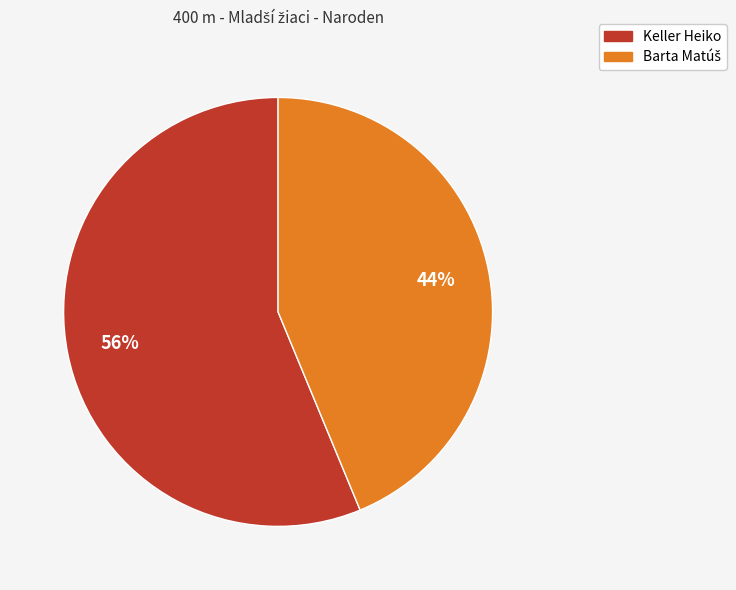

Is it true that Keller Heiko is 56% of the pie?

True